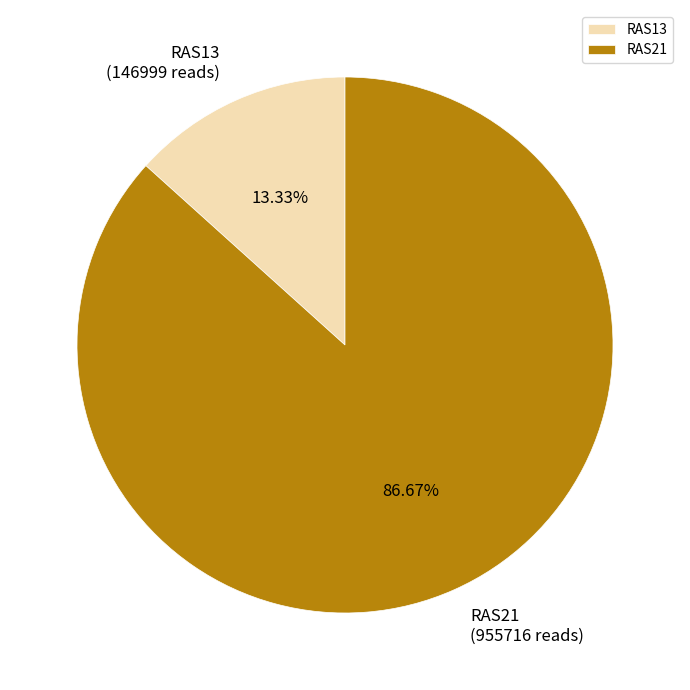

The RAS13 slice represents 26% of the pie. True or false?

False